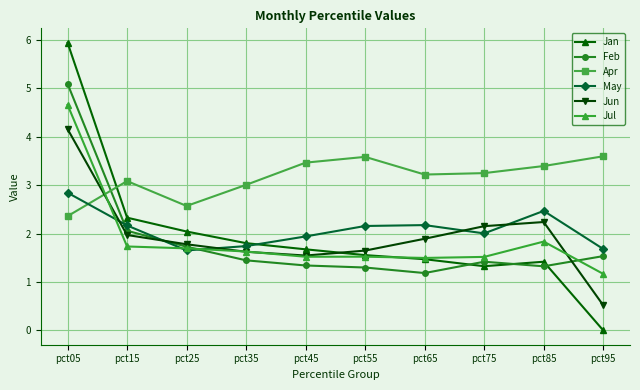

Which category has the highest value across all series?

pct05